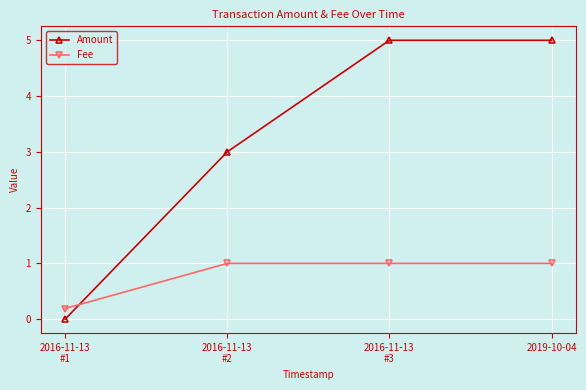

What is the average value of the Amount series?

3.3